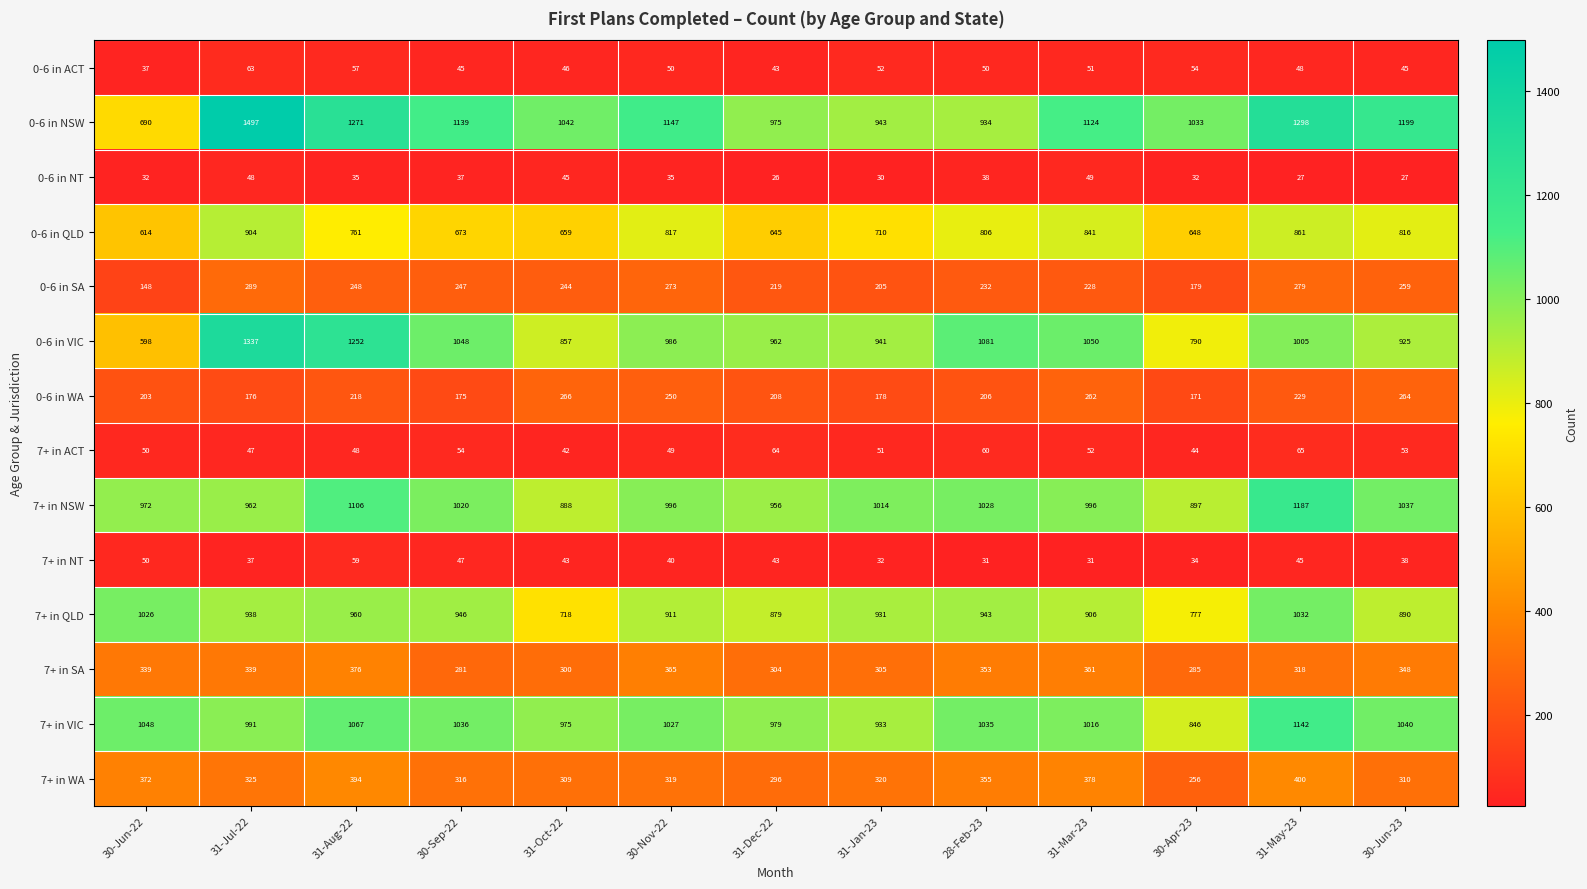

List the series in order of their peak value, highest first.

0-6 in NSW, 0-6 in VIC, 7+ in NSW, 7+ in VIC, 7+ in QLD, 0-6 in QLD, 7+ in WA, 7+ in SA, 0-6 in SA, 0-6 in WA, 7+ in ACT, 0-6 in ACT, 7+ in NT, 0-6 in NT